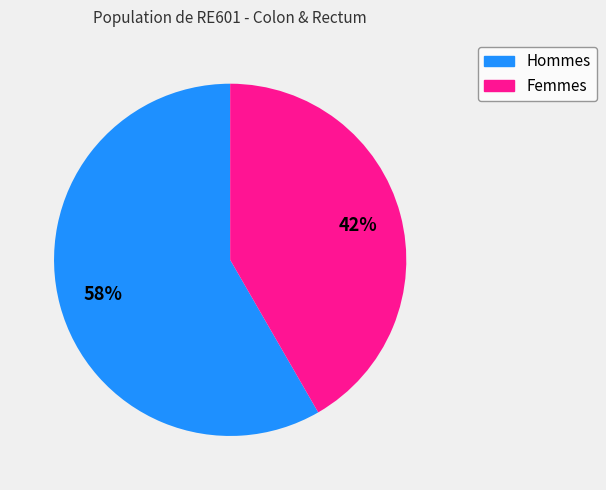

Is there any slice that represents more than half of the pie?

Yes